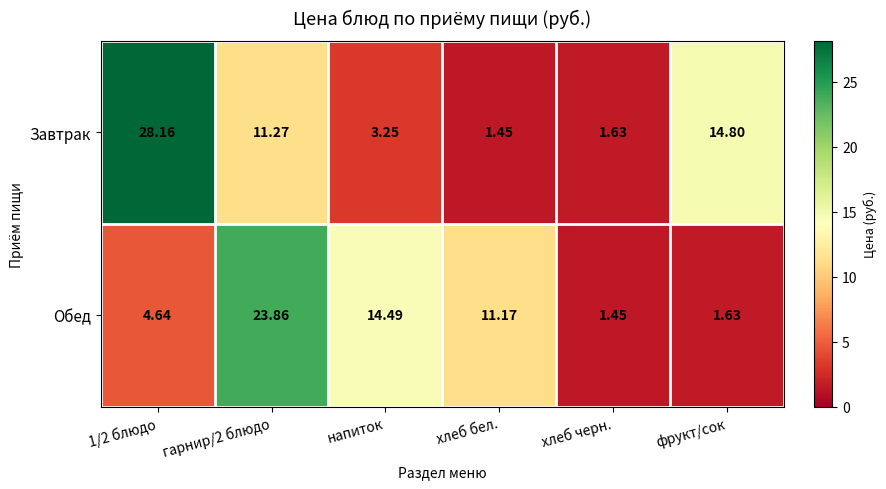

What is the total value across all series at хлеб бел.?

12.6